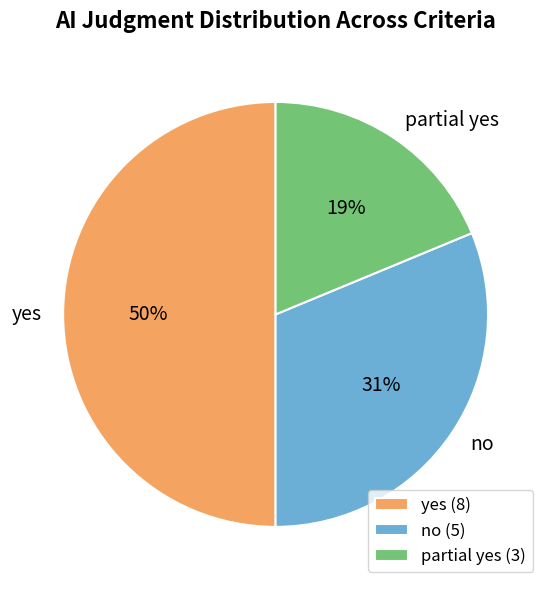

To the nearest percent, what portion does partial yes represent?

19%